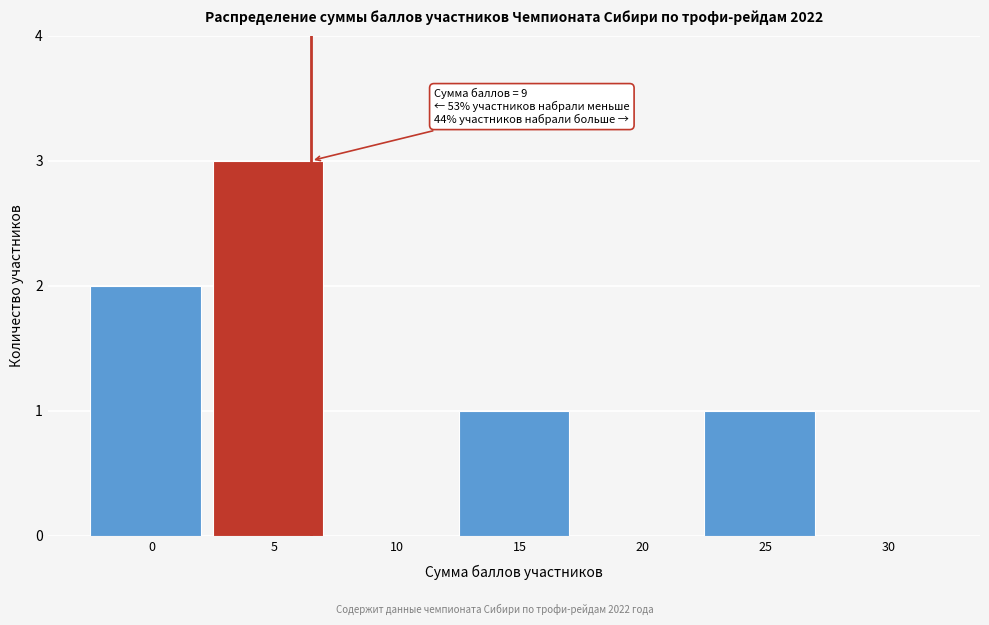

Reading right to left, what are all the values shown in this chart?

30=0	25=1	20=0	15=1	10=0	5=3	0=2